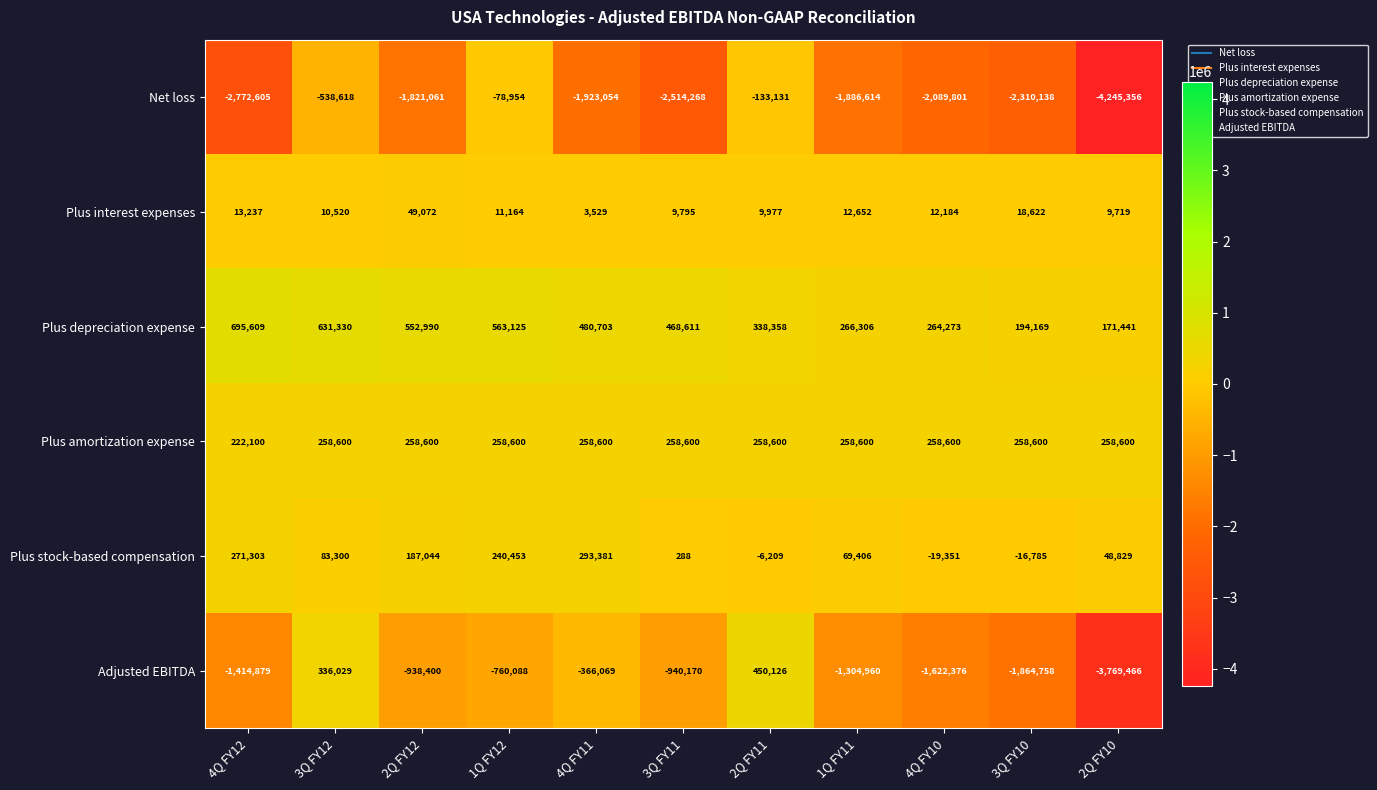

Rank the series by their maximum value, from highest to lowest.

Plus depreciation expense, Adjusted EBITDA, Plus stock-based compensation, Plus amortization expense, Plus interest expenses, Net loss